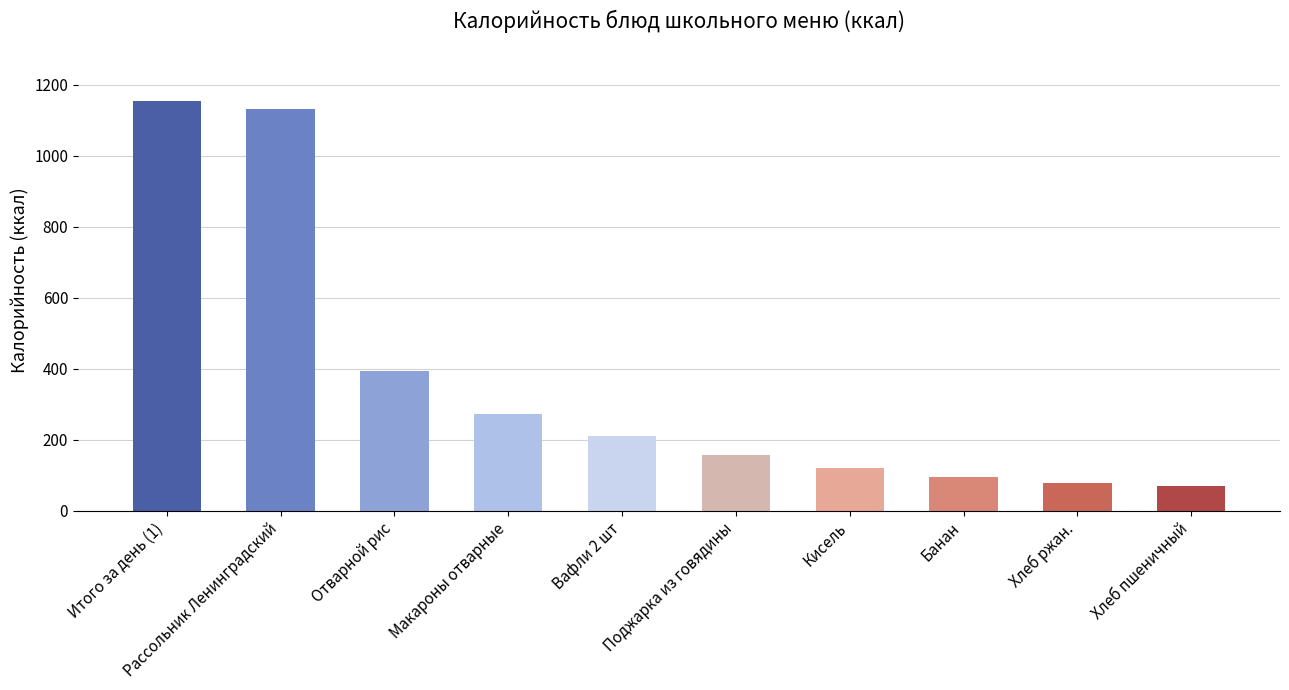

What is the sum of the values at Макароны отварные and Вафли 2 шт?

481.8